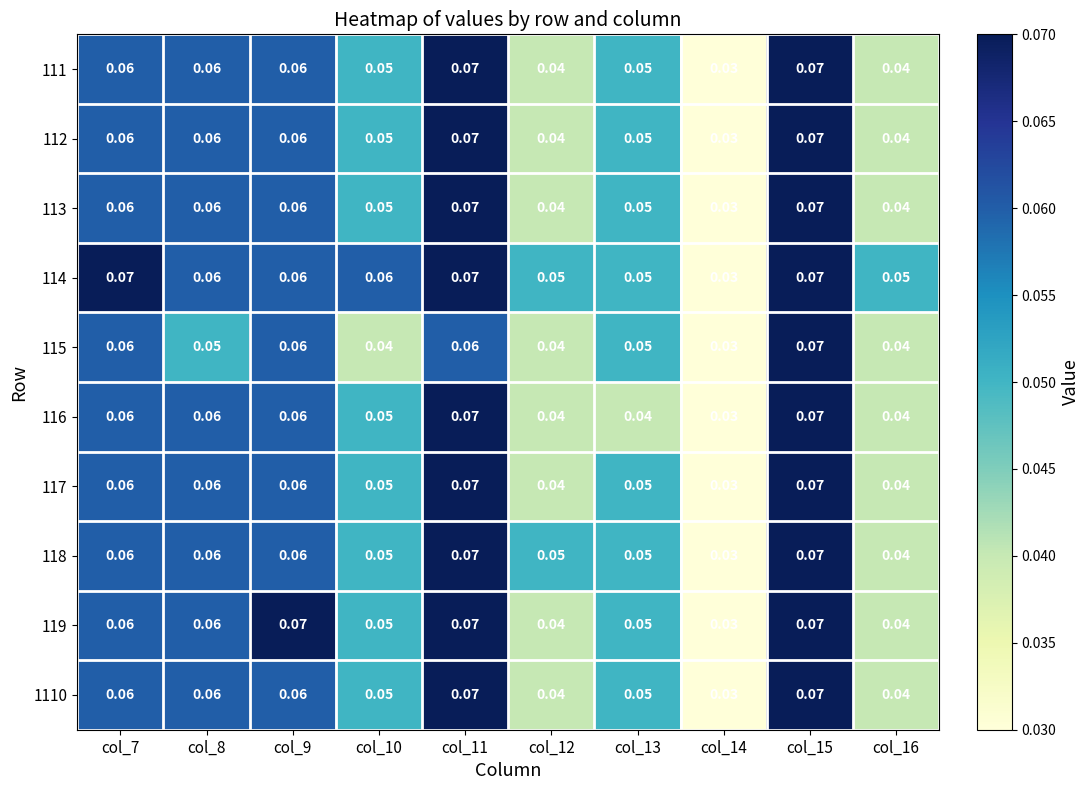

Reading left to right, transcribe all the data shown in this chart.

111: col_7=0.1	col_8=0.1	col_9=0.1	col_10=0.1	col_11=0.1	col_12=0.0	col_13=0.1	col_14=0.0	col_15=0.1	col_16=0.0
112: col_7=0.1	col_8=0.1	col_9=0.1	col_10=0.1	col_11=0.1	col_12=0.0	col_13=0.1	col_14=0.0	col_15=0.1	col_16=0.0
113: col_7=0.1	col_8=0.1	col_9=0.1	col_10=0.1	col_11=0.1	col_12=0.0	col_13=0.1	col_14=0.0	col_15=0.1	col_16=0.0
114: col_7=0.1	col_8=0.1	col_9=0.1	col_10=0.1	col_11=0.1	col_12=0.1	col_13=0.1	col_14=0.0	col_15=0.1	col_16=0.1
115: col_7=0.1	col_8=0.1	col_9=0.1	col_10=0.0	col_11=0.1	col_12=0.0	col_13=0.1	col_14=0.0	col_15=0.1	col_16=0.0
116: col_7=0.1	col_8=0.1	col_9=0.1	col_10=0.1	col_11=0.1	col_12=0.0	col_13=0.0	col_14=0.0	col_15=0.1	col_16=0.0
117: col_7=0.1	col_8=0.1	col_9=0.1	col_10=0.1	col_11=0.1	col_12=0.0	col_13=0.1	col_14=0.0	col_15=0.1	col_16=0.0
118: col_7=0.1	col_8=0.1	col_9=0.1	col_10=0.1	col_11=0.1	col_12=0.1	col_13=0.1	col_14=0.0	col_15=0.1	col_16=0.0
119: col_7=0.1	col_8=0.1	col_9=0.1	col_10=0.1	col_11=0.1	col_12=0.0	col_13=0.1	col_14=0.0	col_15=0.1	col_16=0.0
1110: col_7=0.1	col_8=0.1	col_9=0.1	col_10=0.1	col_11=0.1	col_12=0.0	col_13=0.1	col_14=0.0	col_15=0.1	col_16=0.0